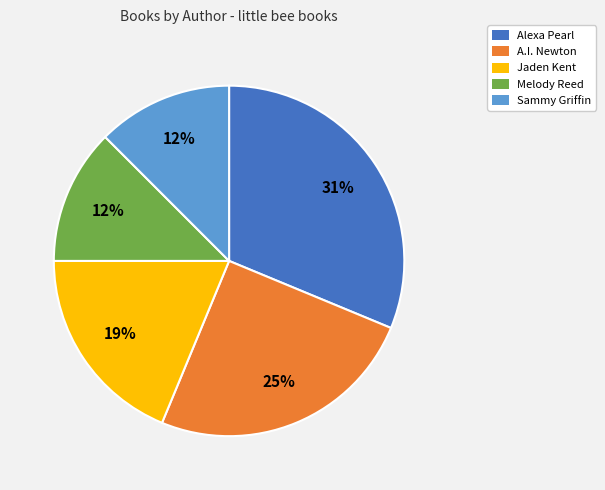

Does Melody Reed represent more than half of the total?

No